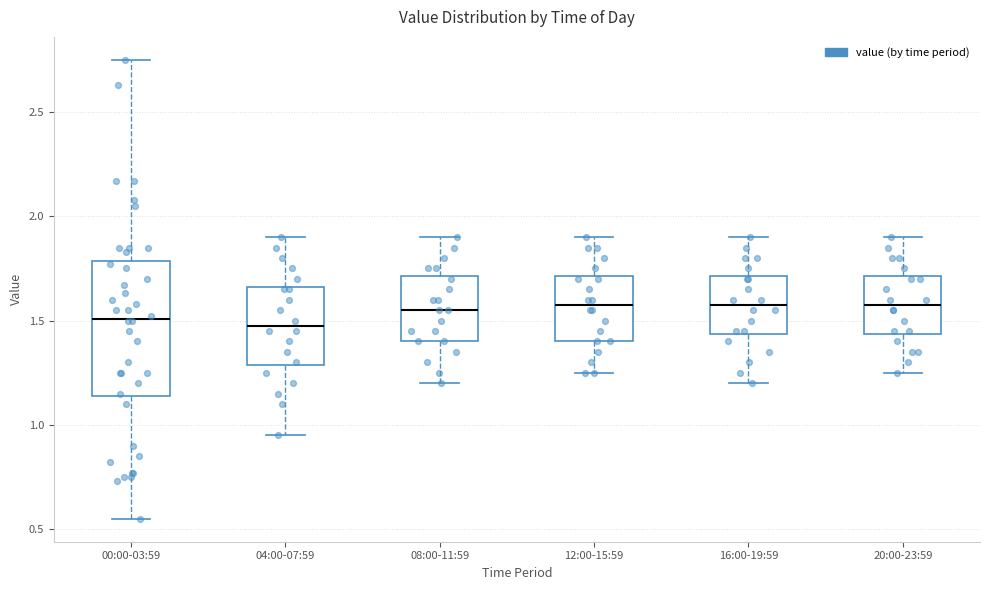

Reading left to right, transcribe this box plot: for each box, give where its median line is, the range the box spans, and where its two whiskers end, as read against the y-axis. The values are not printed on the chart, so give them approximately, as read against the axis.

00:00-03:59: median 1.50, box 1.15 to 1.80, whiskers 0.55 to 2.75
04:00-07:59: median 1.50, box 1.30 to 1.65, whiskers 0.95 to 1.90
08:00-11:59: median 1.55, box 1.40 to 1.70, whiskers 1.20 to 1.90
12:00-15:59: median 1.60, box 1.40 to 1.70, whiskers 1.25 to 1.90
16:00-19:59: median 1.60, box 1.45 to 1.70, whiskers 1.20 to 1.90
20:00-23:59: median 1.60, box 1.45 to 1.70, whiskers 1.25 to 1.90